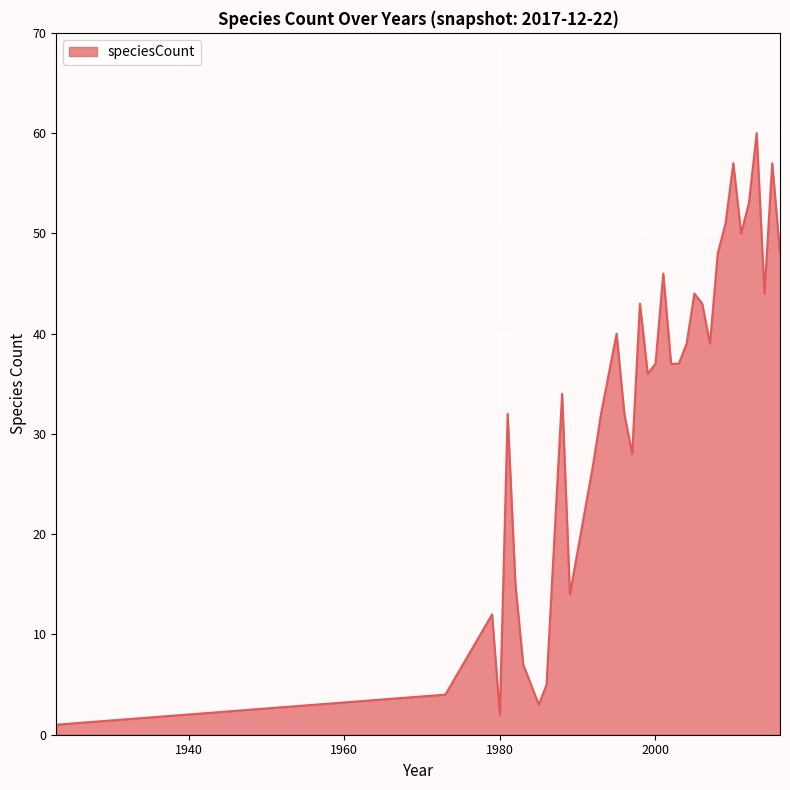

Reading left to right, what are all the values shown in this chart?

1	4	12	2	32	15	7	3	5	34	14	27	32	36	40	32	28	43	36	37	46	37	37	39	44	43	39	48	51	57	50	53	60	44	57	48